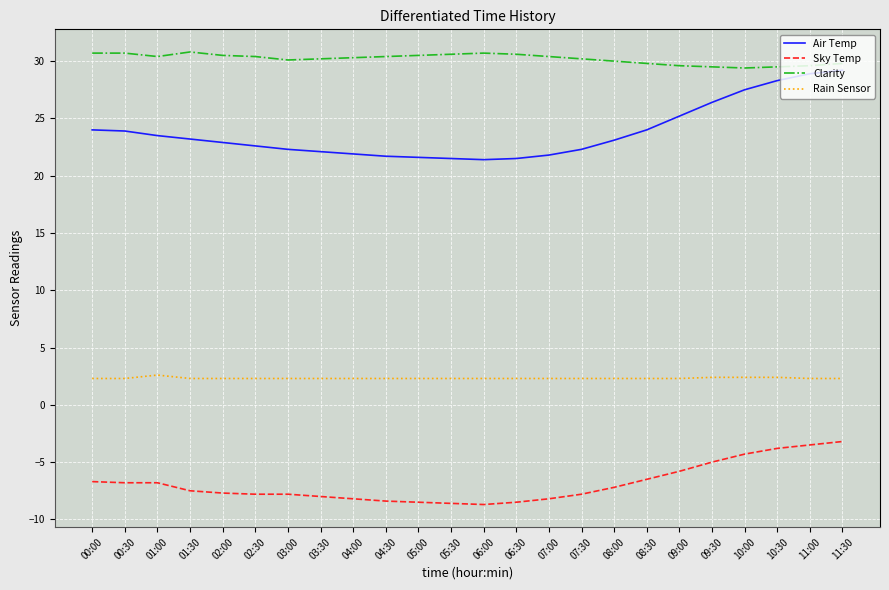

What is the maximum value shown in the chart?

30.8